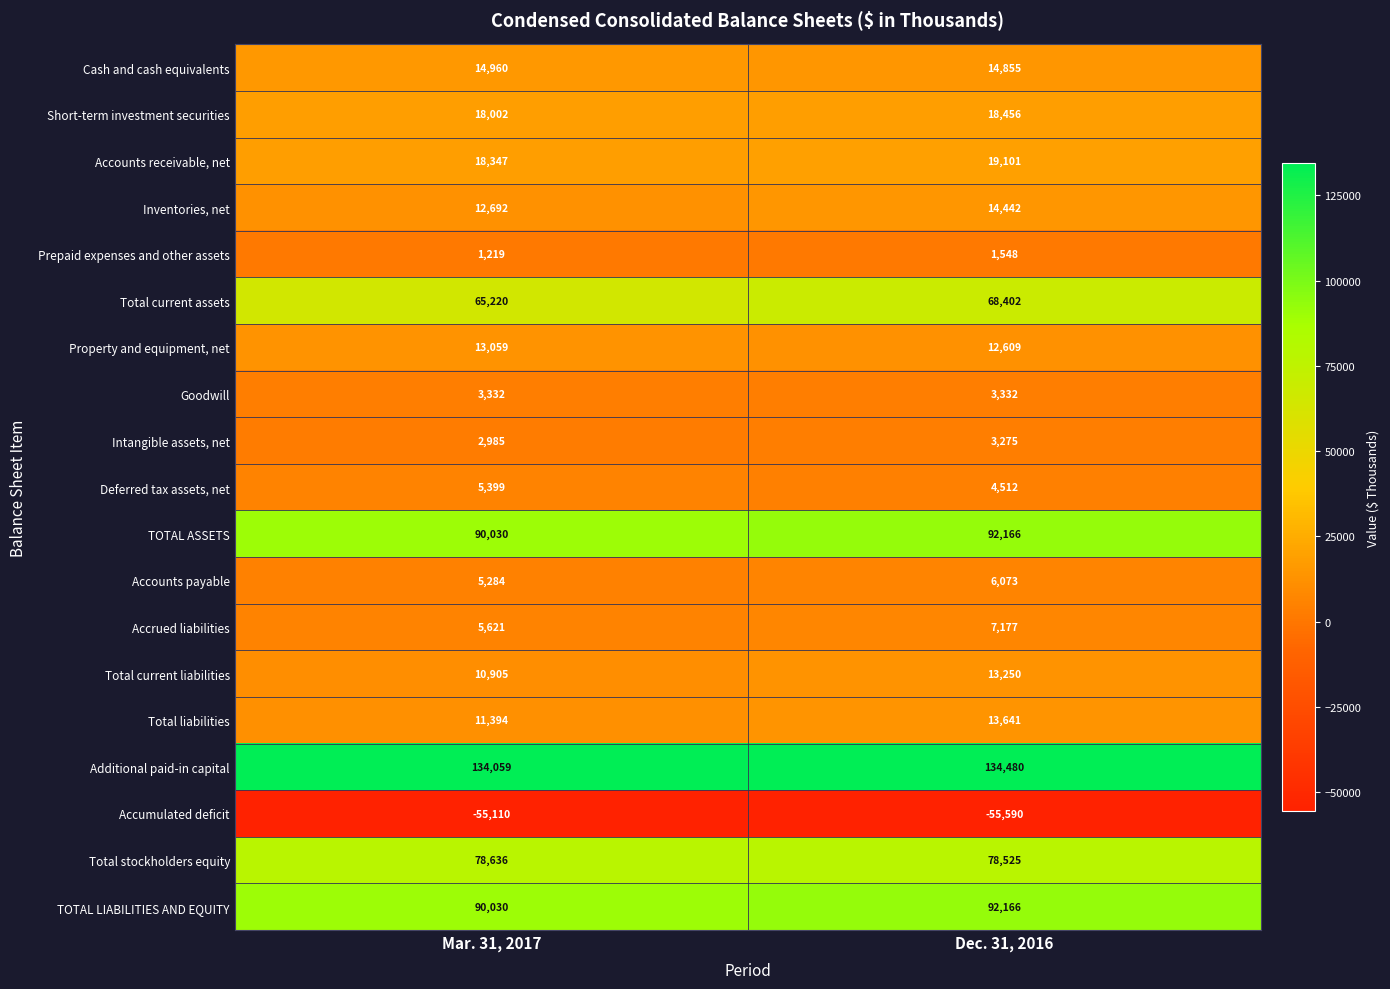

Which series has the largest range (max minus min)?

Total current assets